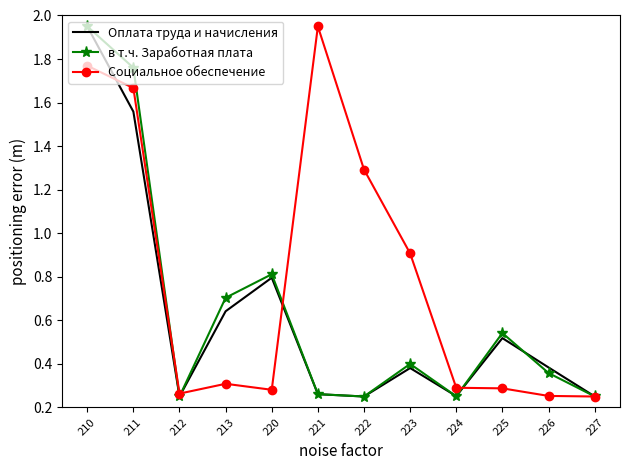

What is the difference between the highest and lowest values at 222?

1.0